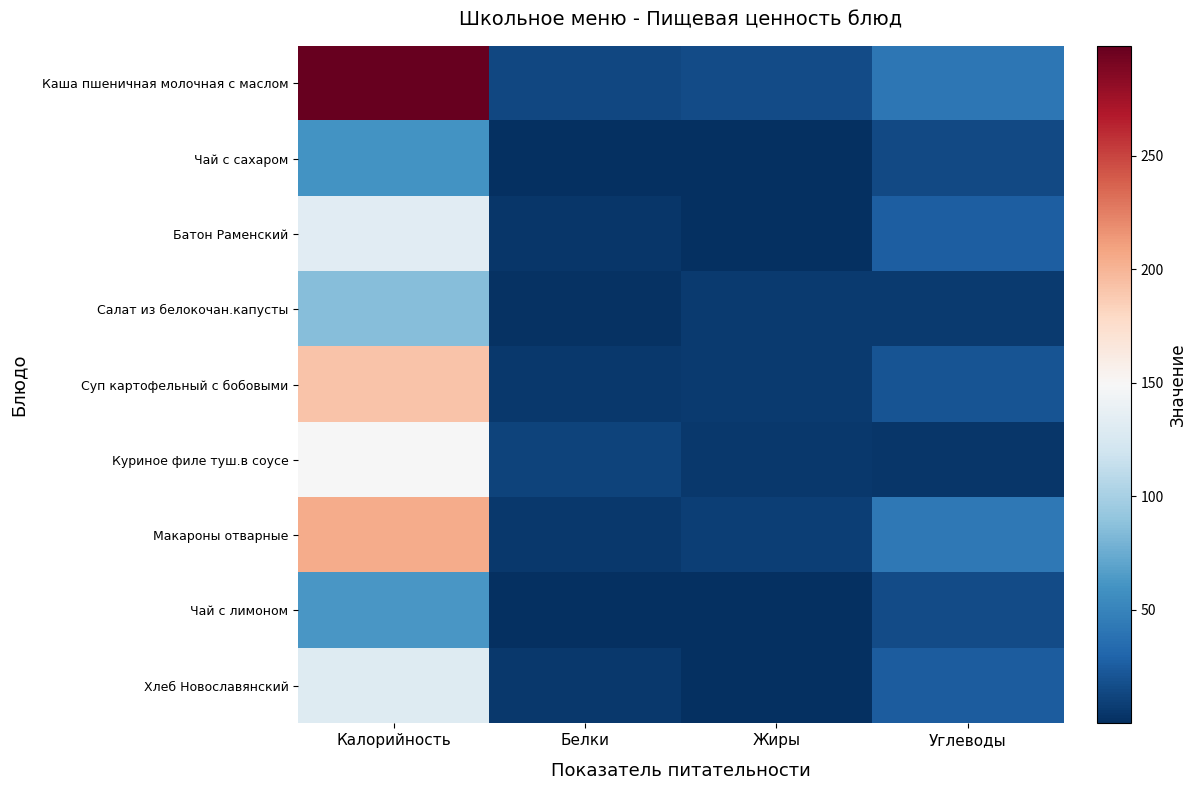

Reading left to right, transcribe all the data shown in this chart.

Каша пшеничная молочная с маслом: Калорийность=298.3	Белки=12.9	Жиры=15.6	Углеводы=41.0
Чай с сахаром: Калорийность=60.0	Белки=0.1	Жиры=0.0	Углеводы=15.0
Батон Раменский: Калорийность=132.5	Белки=3.9	Жиры=1.1	Углеводы=26.5
Салат из белокочан.капусты: Калорийность=85.7	Белки=1.6	Жиры=6.1	Углеводы=6.2
Суп картофельный с бобовыми: Калорийность=191.8	Белки=5.6	Жиры=6.8	Углеводы=20.4
Куриное филе туш.в соусе: Калорийность=149.0	Белки=10.5	Жиры=5.7	Углеводы=4.4
Макароны отварные: Калорийность=204.0	Белки=5.5	Жиры=8.5	Углеводы=42.0
Чай с лимоном: Калорийность=62.0	Белки=0.1	Жиры=0.0	Углеводы=15.2
Хлеб Новославянский: Калорийность=130.0	Белки=5.2	Жиры=0.8	Углеводы=24.6